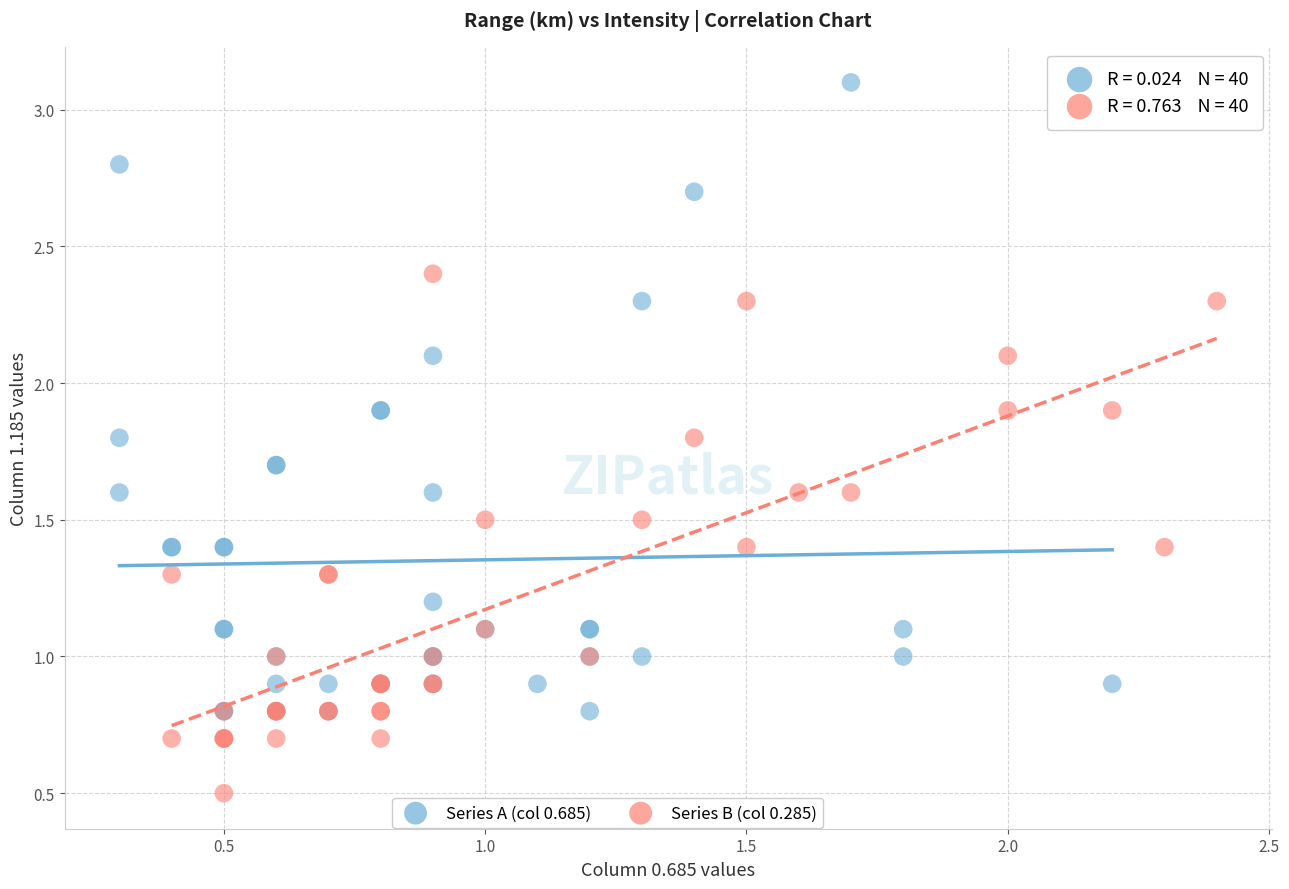

Which series has the widest spread of Y values?

Series A (col 0.685)